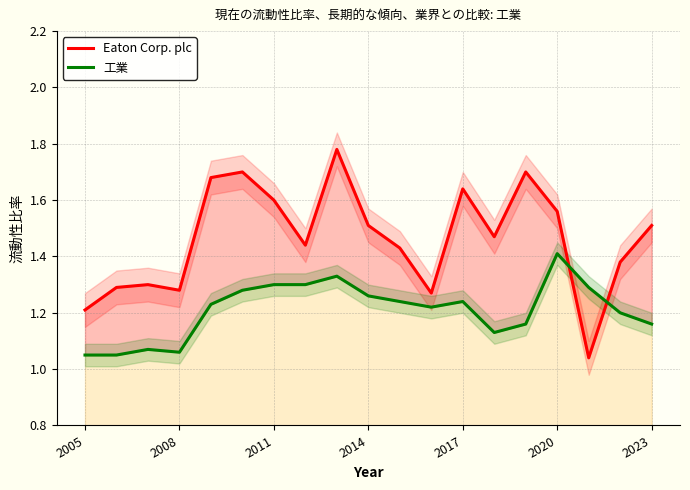

How many intersections are there between Eaton Corp. plc and 工業?

2